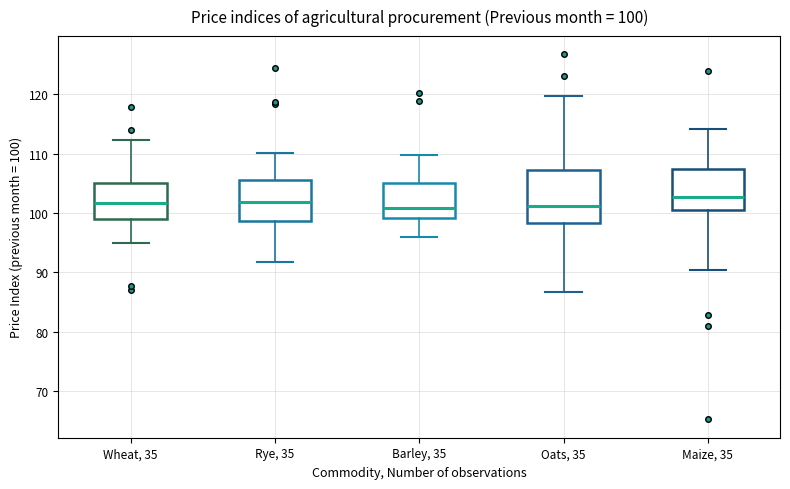

Comparing the boxes themselves (not the whiskers), which one is the tallest?

Oats, 35